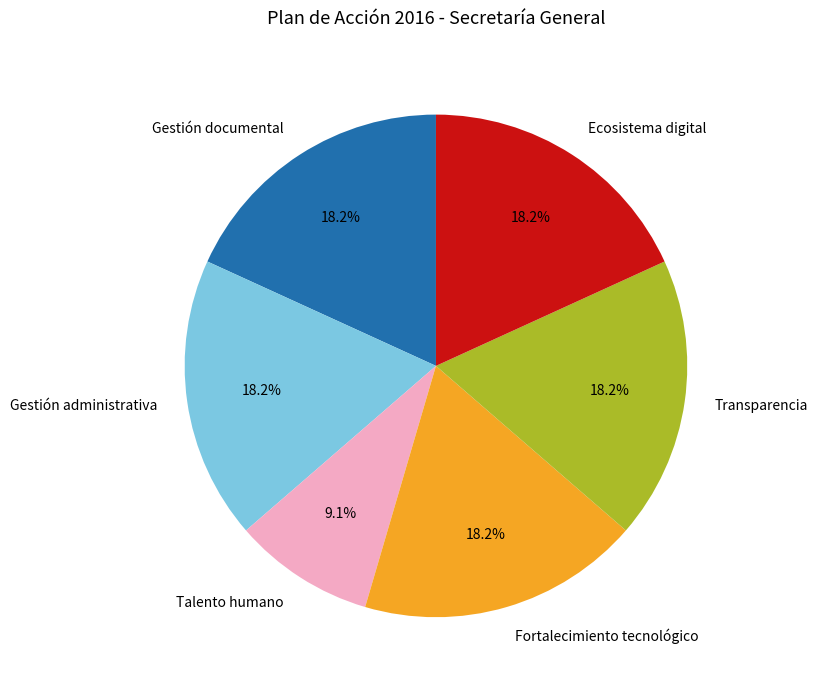

To the nearest percent, what is the difference between the largest and smallest slice percentages?

9%